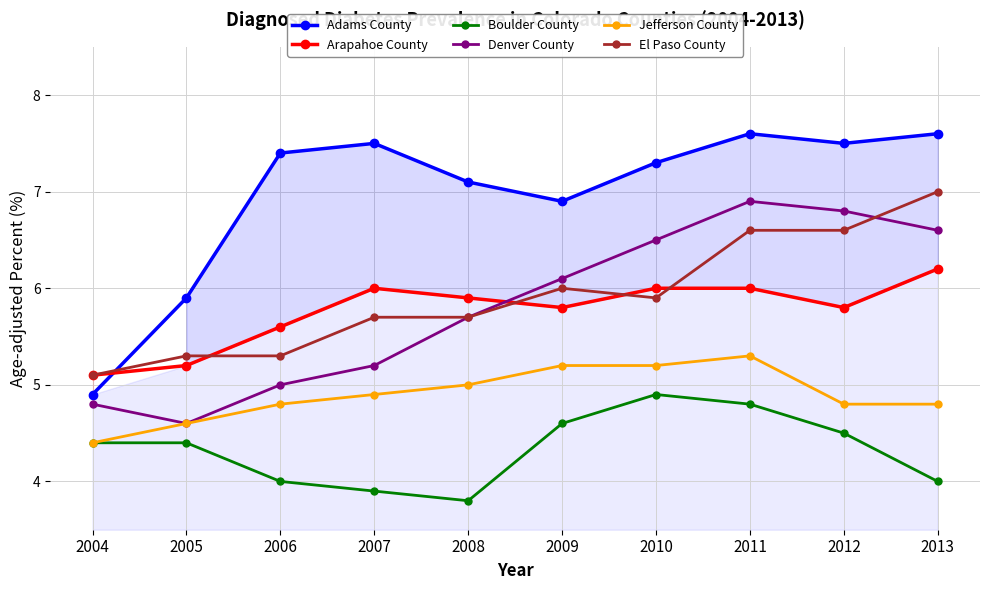

At which label does Boulder County first exceed 4?

2004